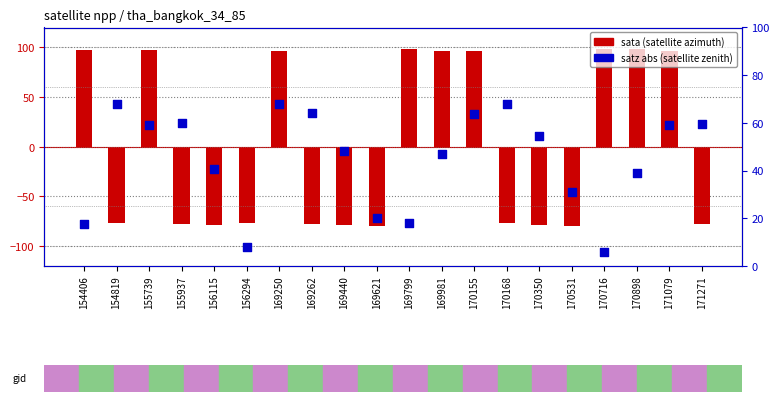

Which series contains the lowest Y value?

sata (satellite azimuth)